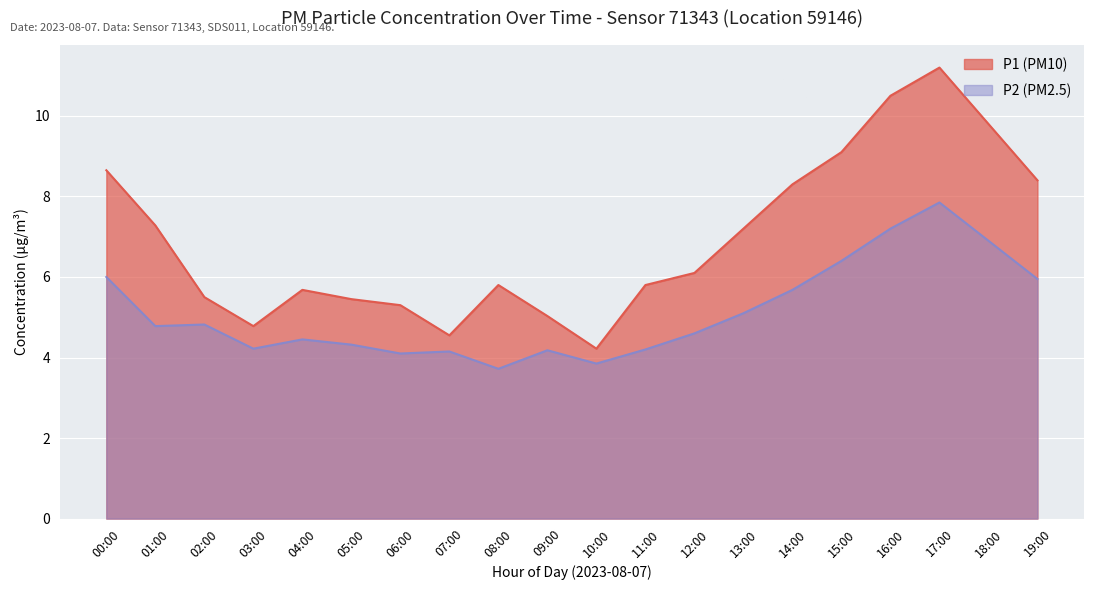

How many lines are shown in the chart?

2